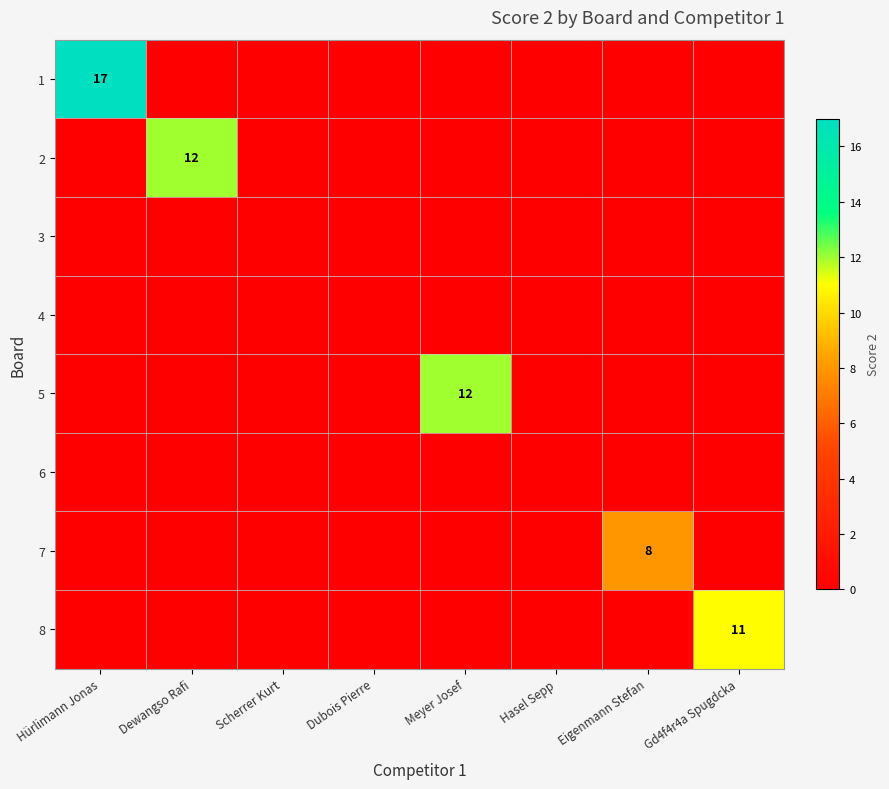

Is it true that 8 equals 8 at Gd4f4r4a Spugdcka?

False